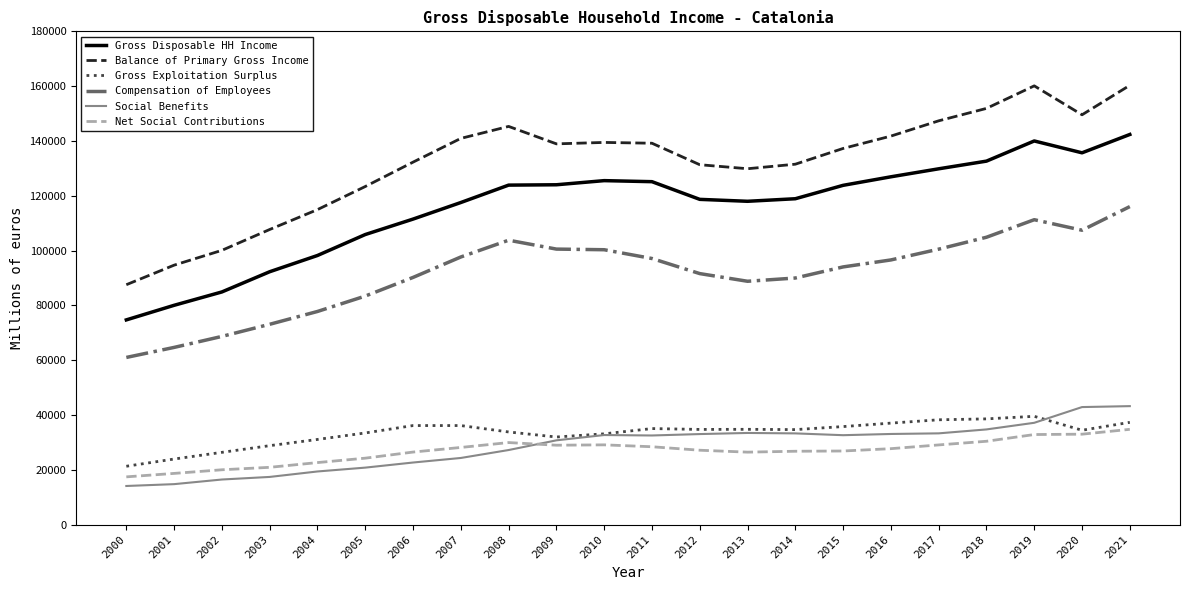

Is this an area chart (filled region under the line)?

No